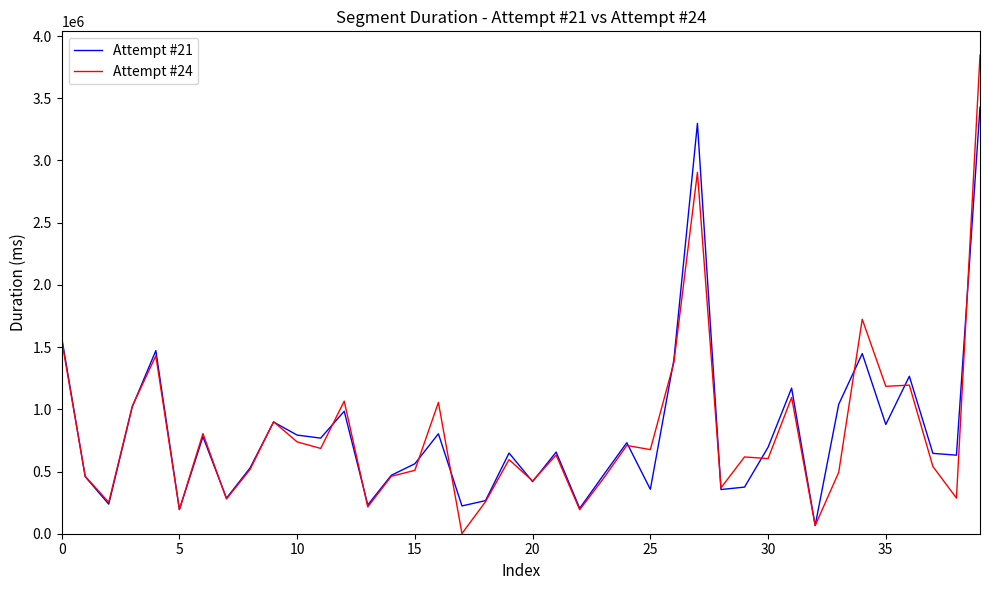

Rank the series by their maximum value, from highest to lowest.

Attempt #24, Attempt #21